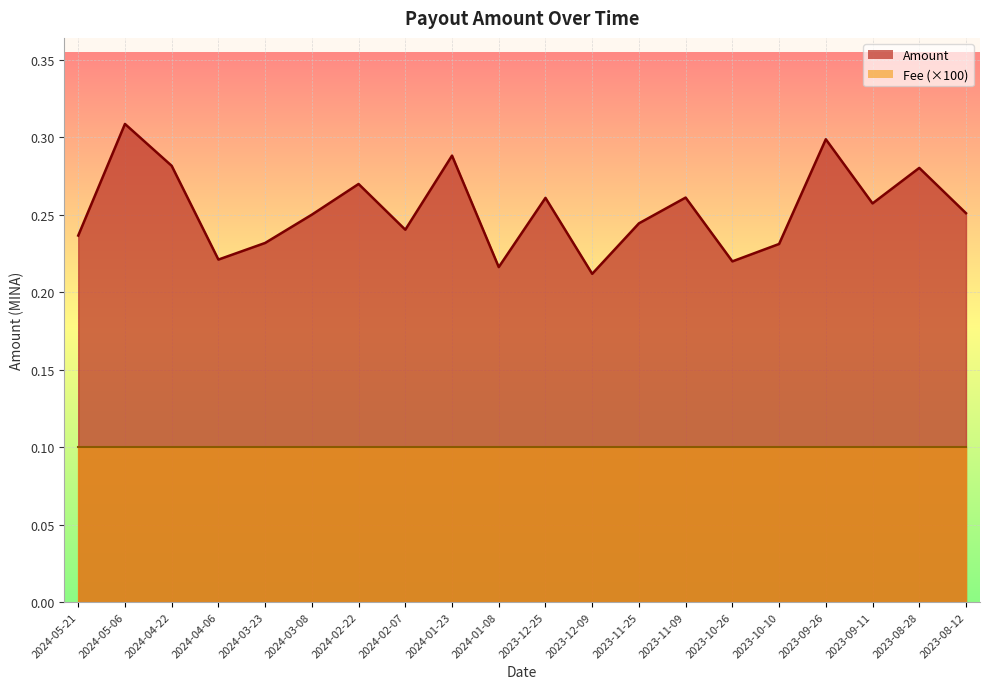

What is the sum of the values at 2024-05-06 and 2023-08-12?

0.6